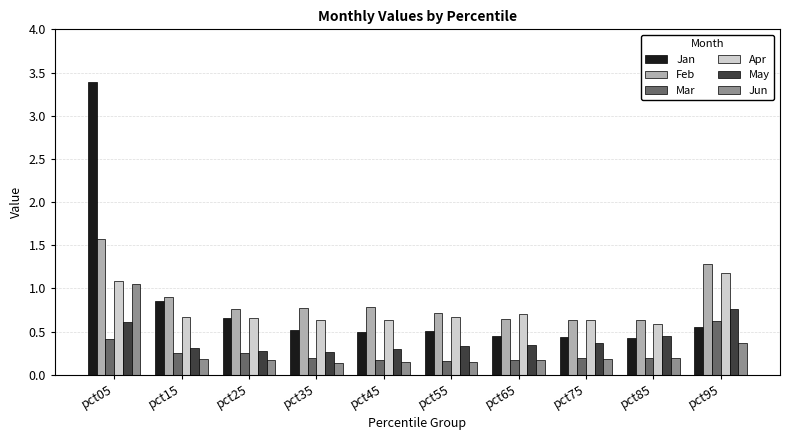

List the series in order of their peak value, highest first.

Jan, Feb, Apr, Jun, May, Mar